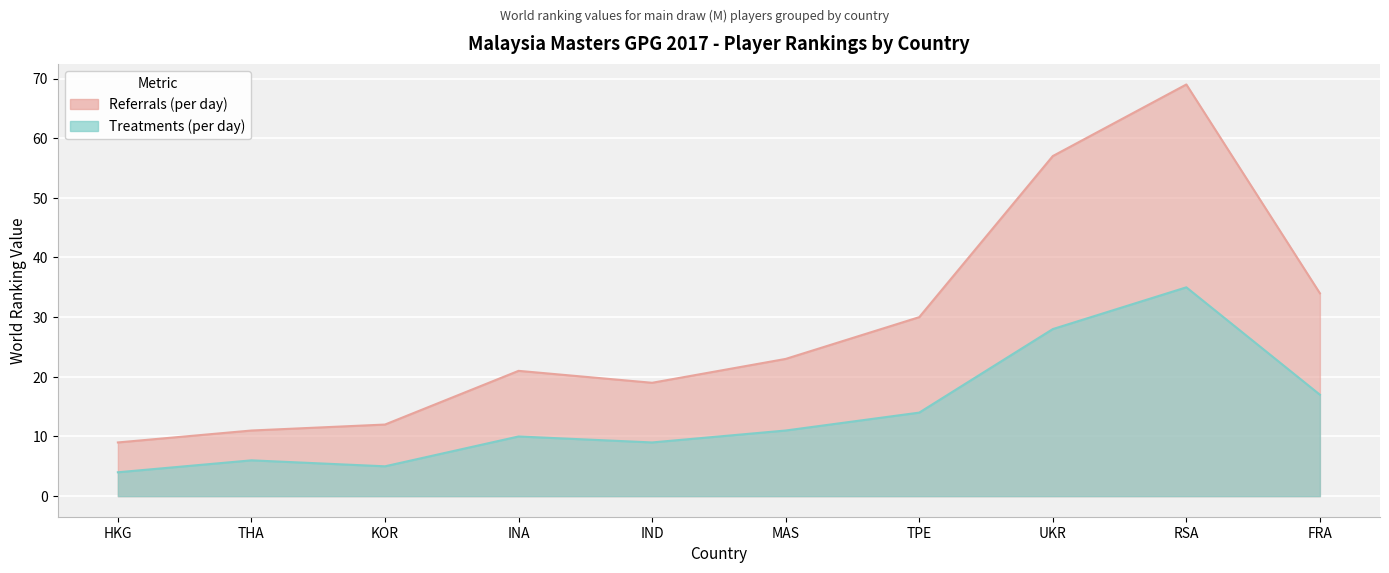

What is the difference between the second highest and second lowest values in the Referrals (per day) series?

46